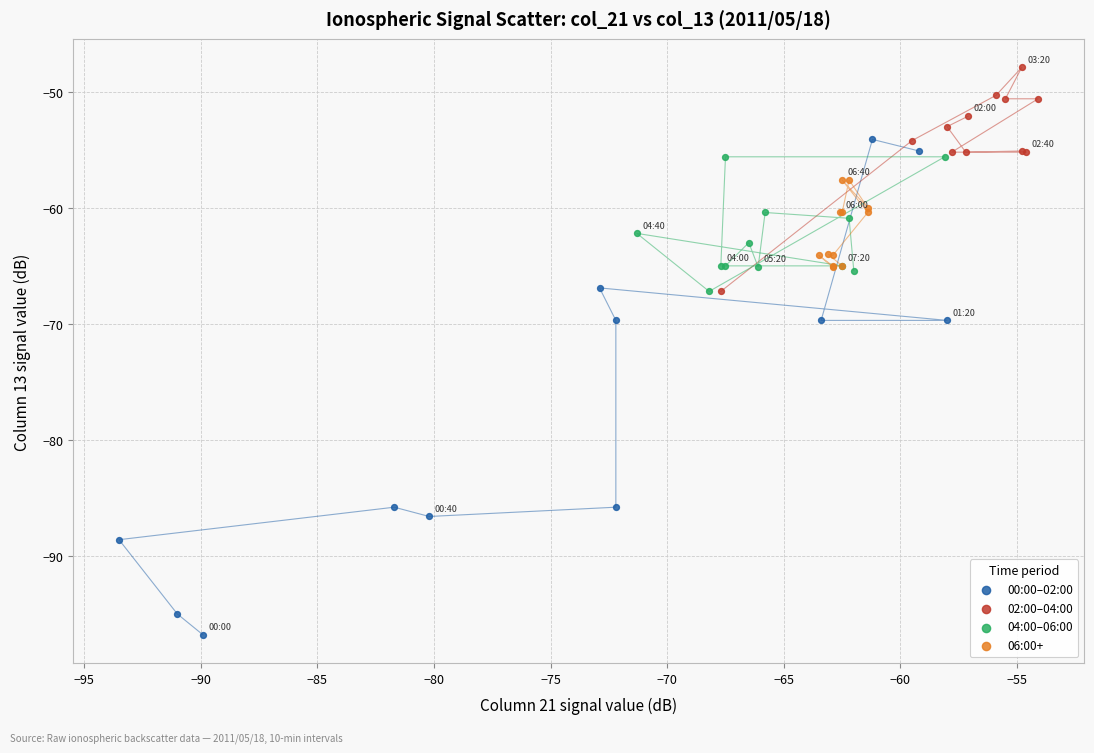

Which series contains the lowest Y value?

00:00–02:00